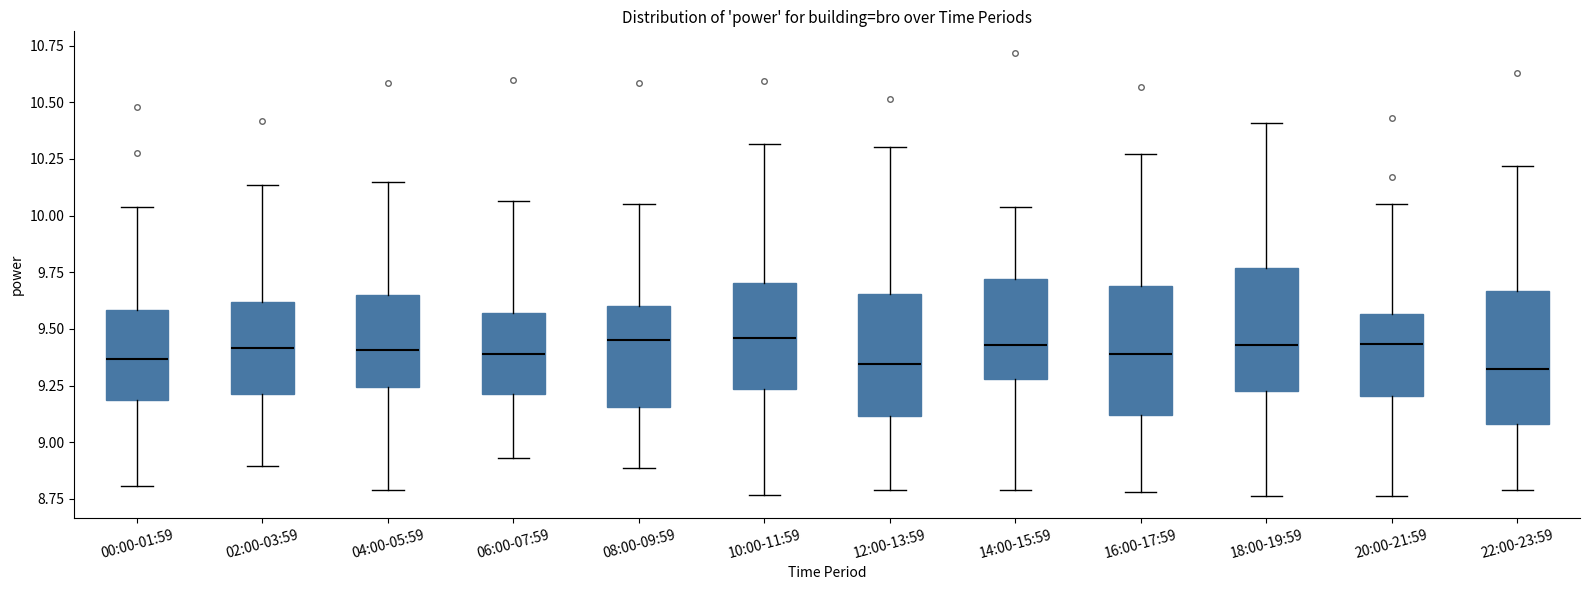

Where is the lower edge of the box for 16:00-17:59 on the y-axis? The values are not printed on the chart, so give them approximately, as read against the axis.

9.10